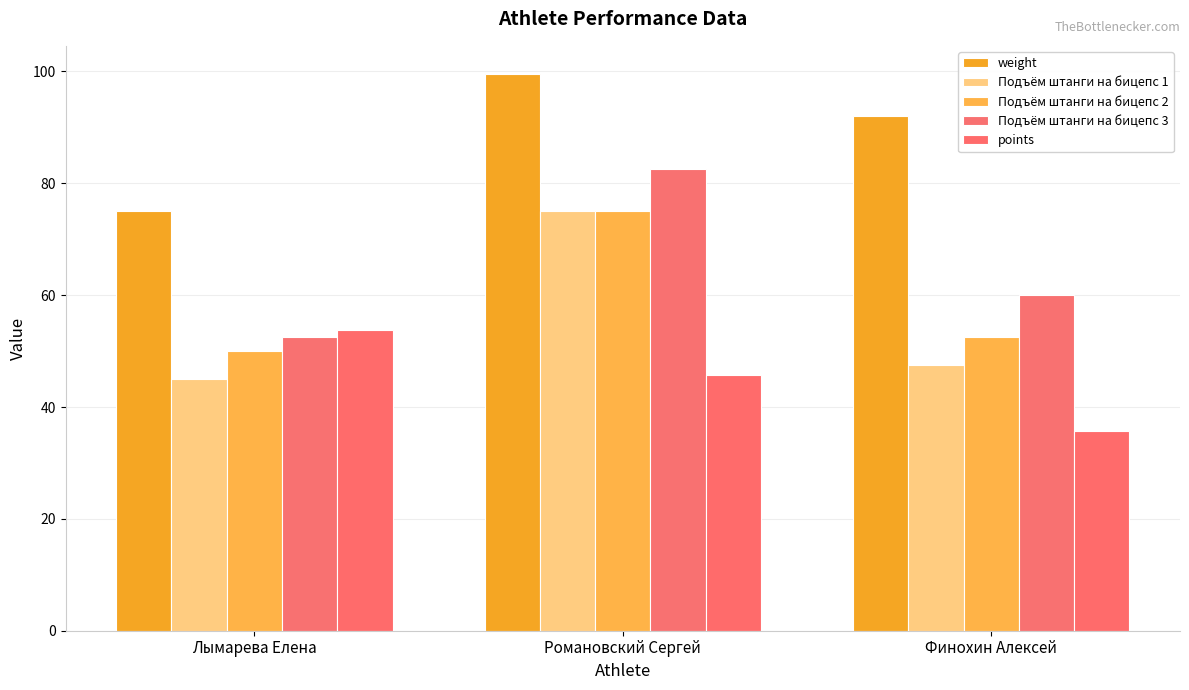

What is the label of the 3rd bar from the right?

Лымарева Елена